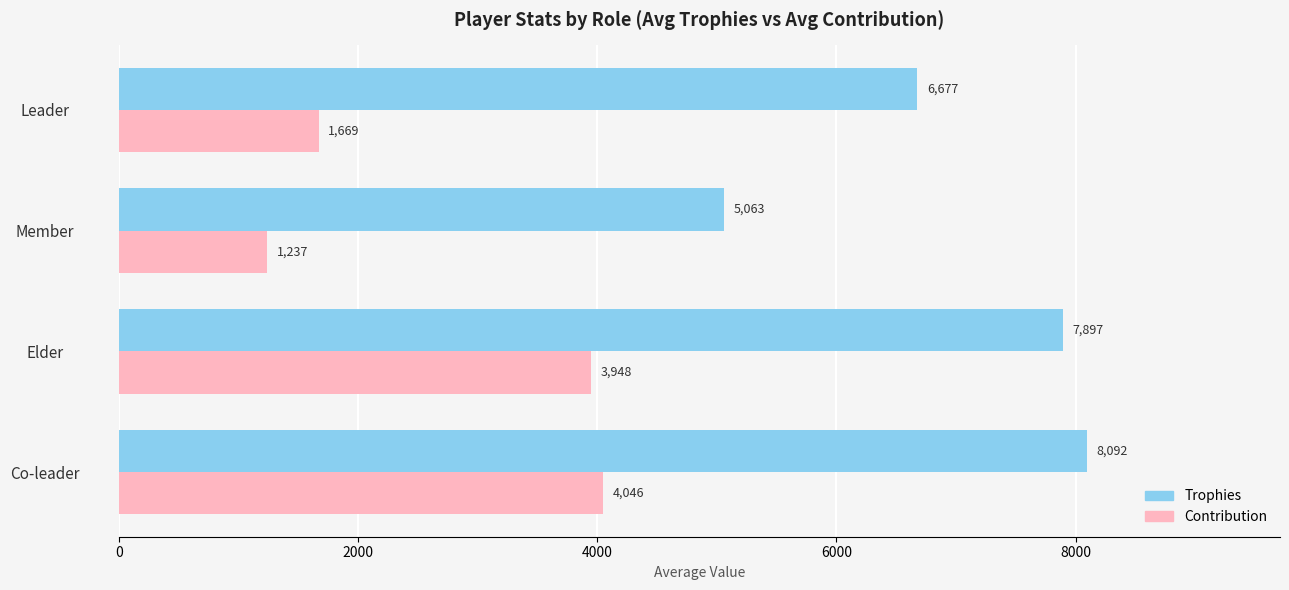

What is the approximate value of Contribution at Leader?

1669